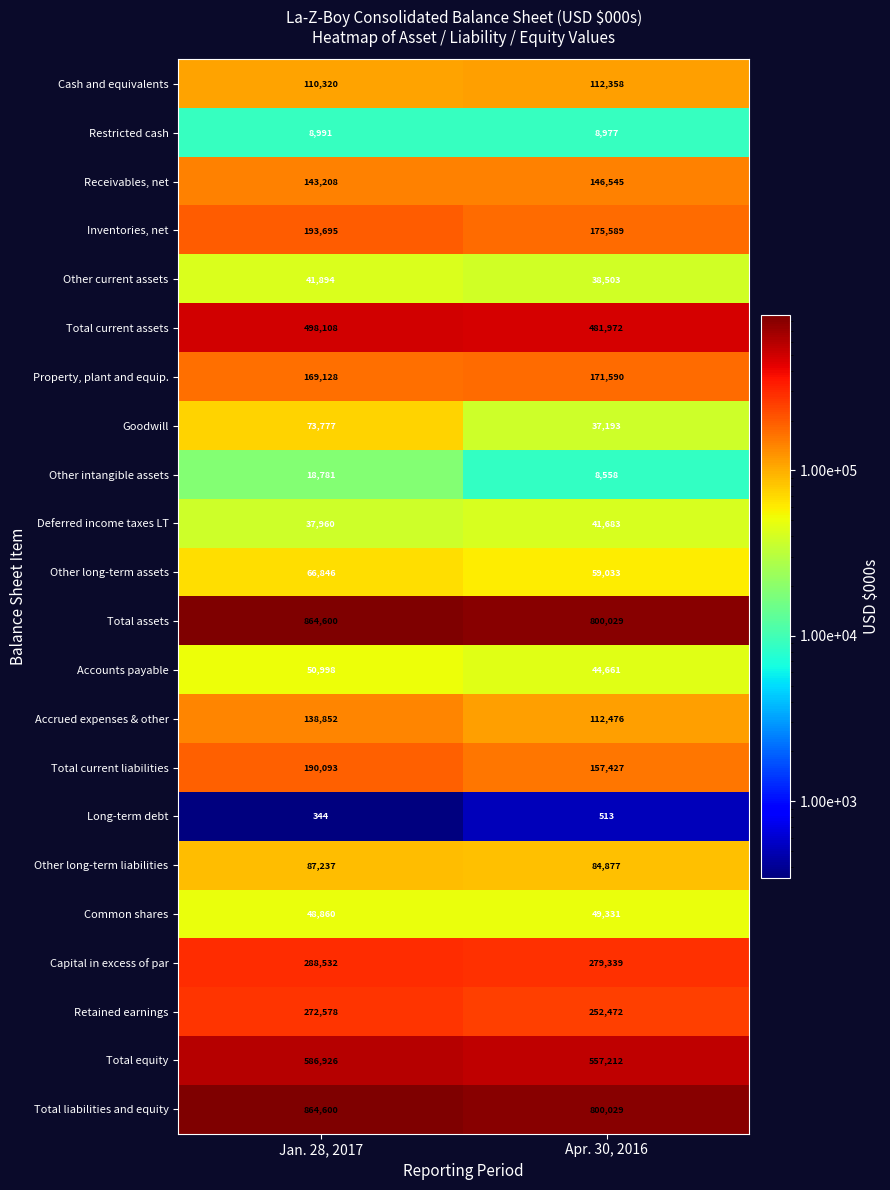

List the labels in order of Total assets value, smallest first.

Apr. 30, 2016, Jan. 28, 2017